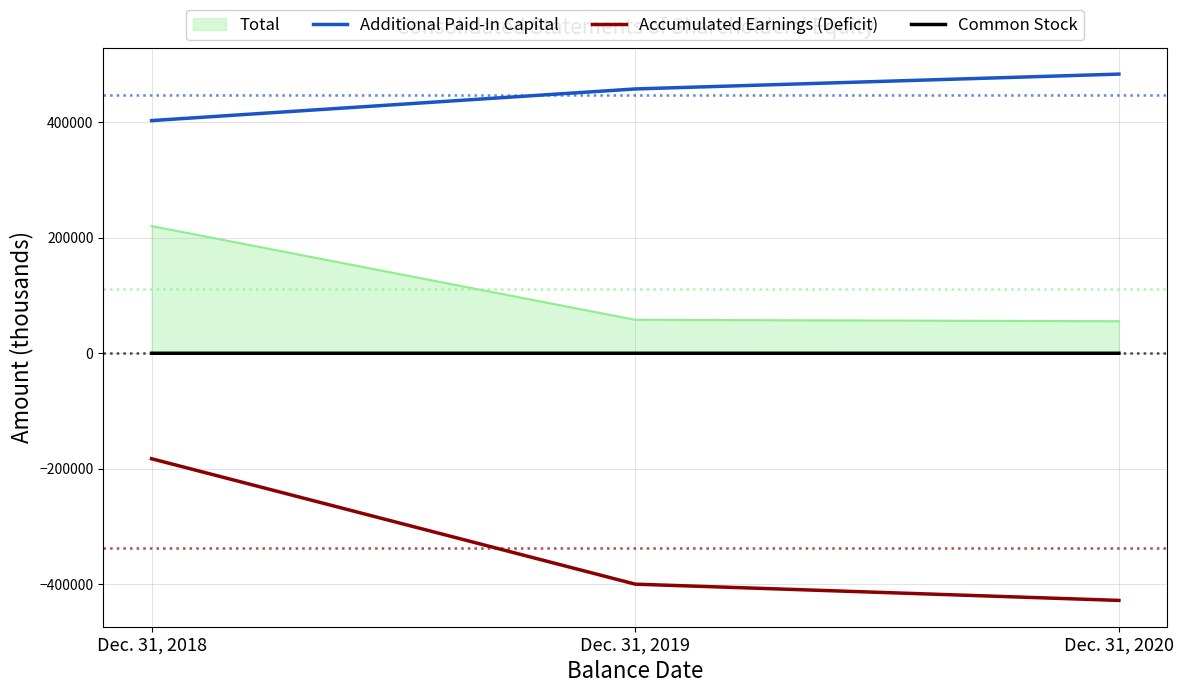

Read the Common Stock value at Dec. 31, 2019.

8